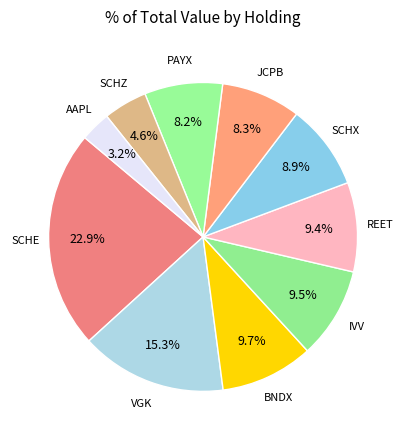

Count the number of slices in the pie.

10